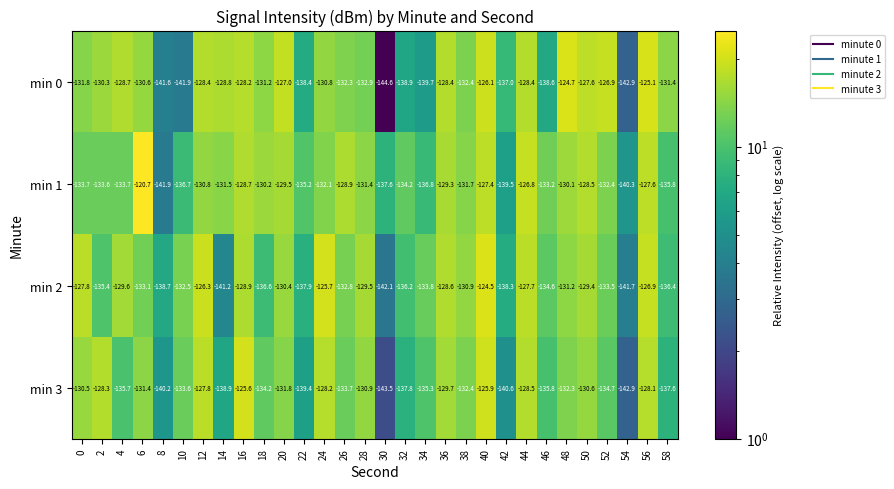

What is the difference between the maximum and minimum values in the min 3 series?

17.9